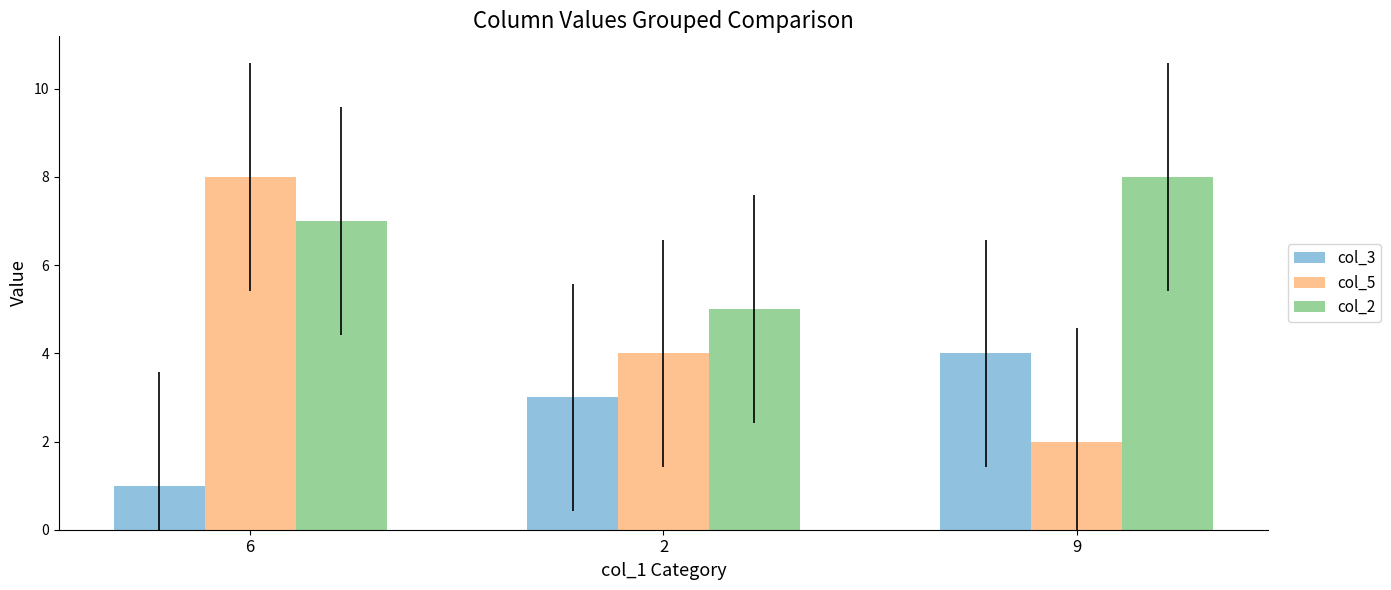

How many data points does each series have?

3